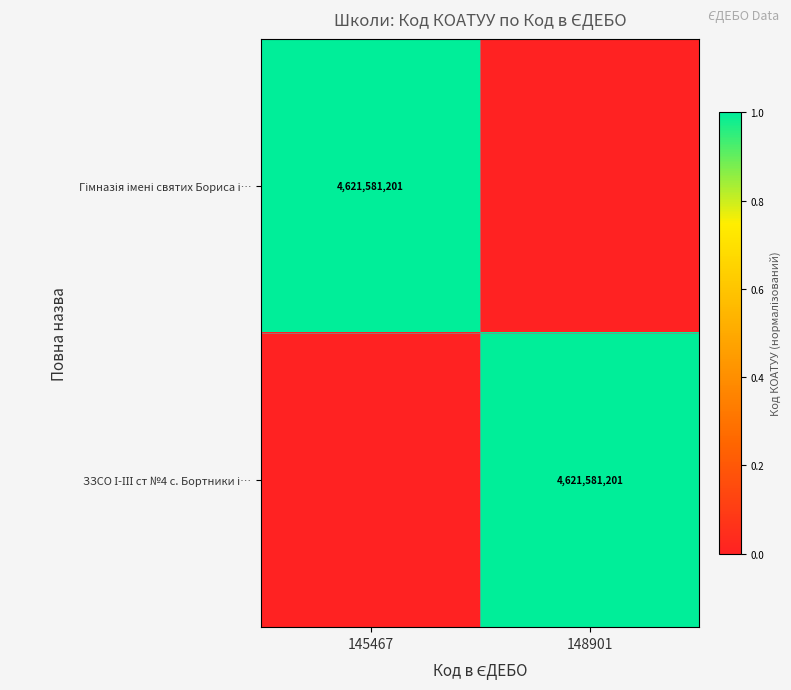

What is the difference between the Гімназія імені святих Бориса і… values at 145467 and 148901?

1